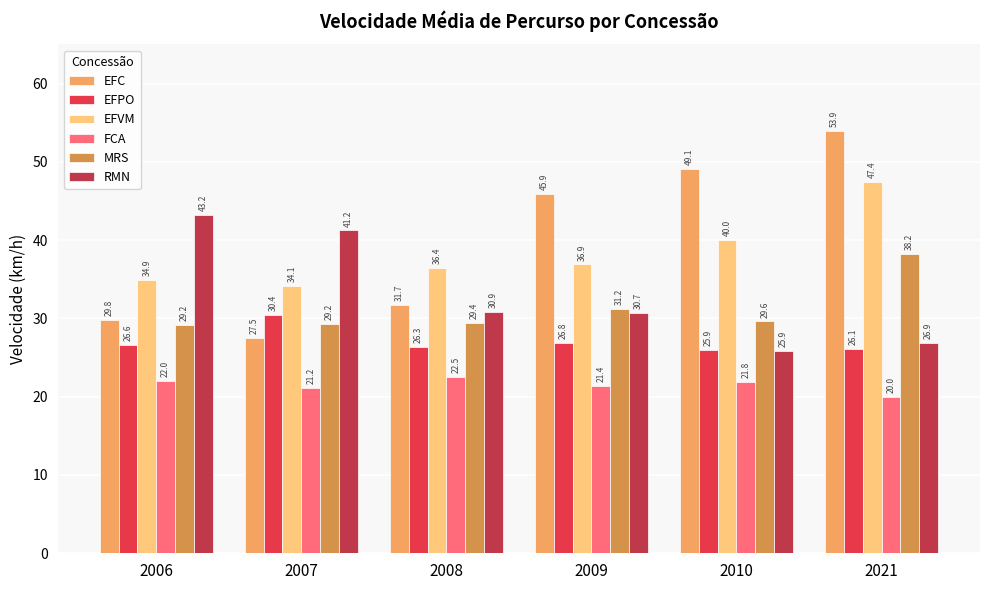

What are all the series names shown in the legend?

EFC, EFPO, EFVM, FCA, MRS, RMN